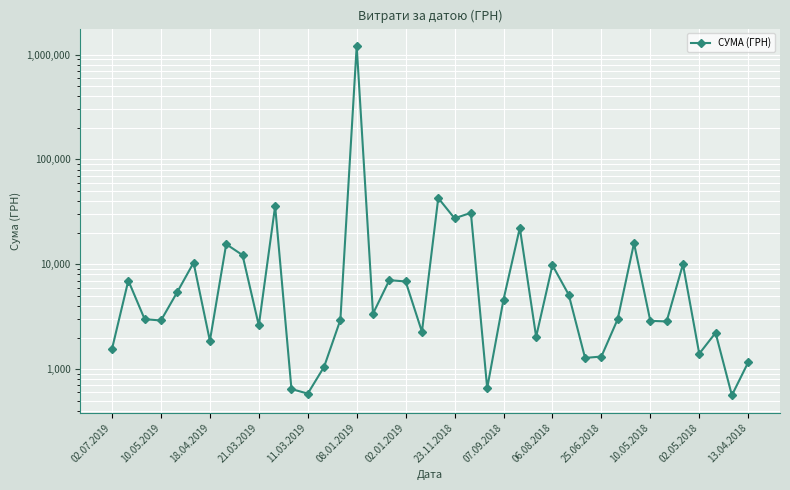

How many categories are shown in the chart?

40